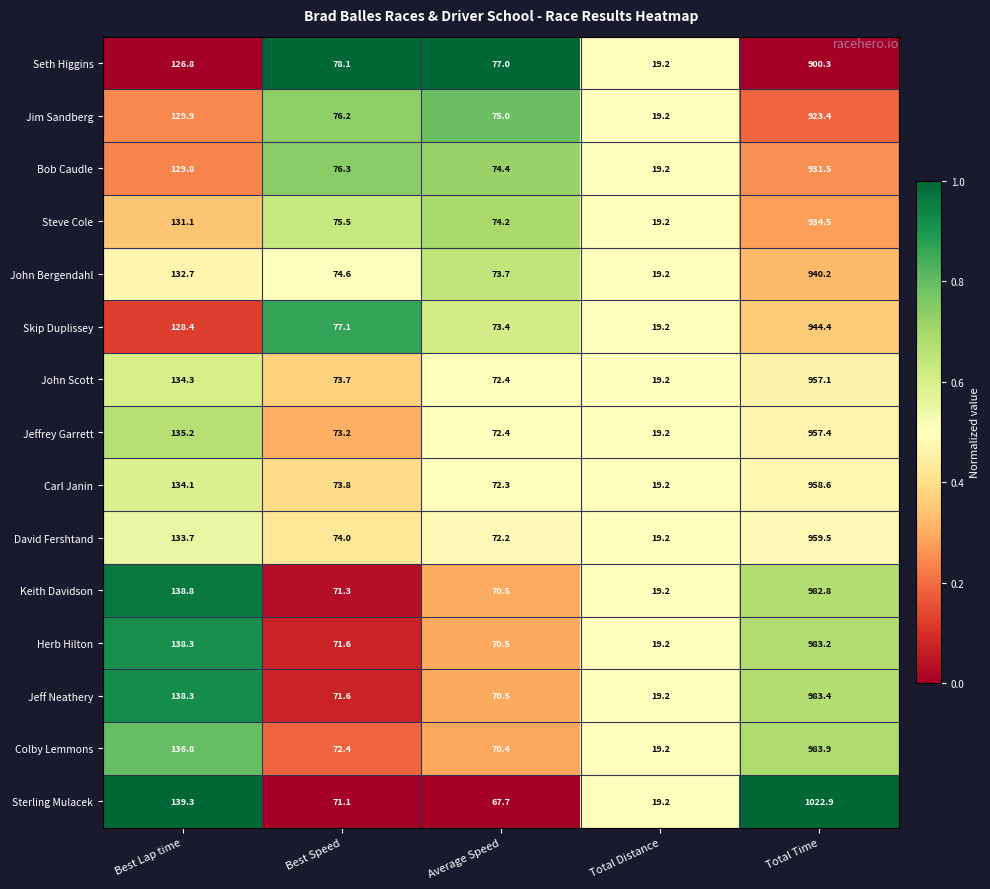

Which series has the widest spread of values?

Sterling Mulacek